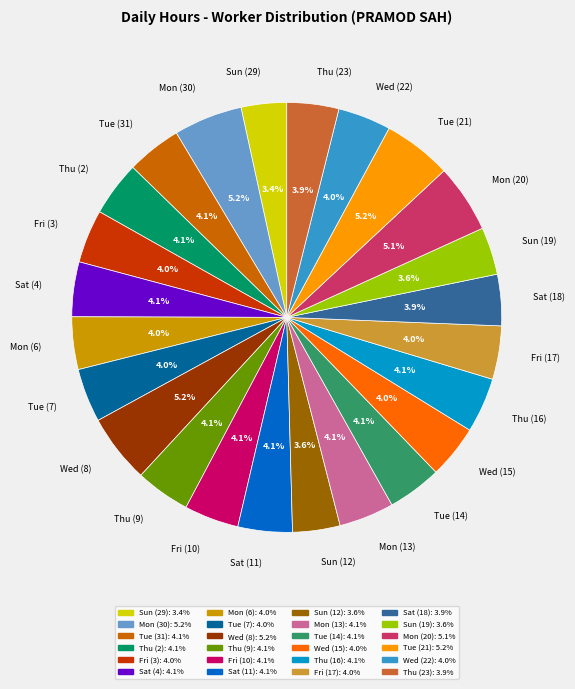

How many segments does this pie chart have?

24